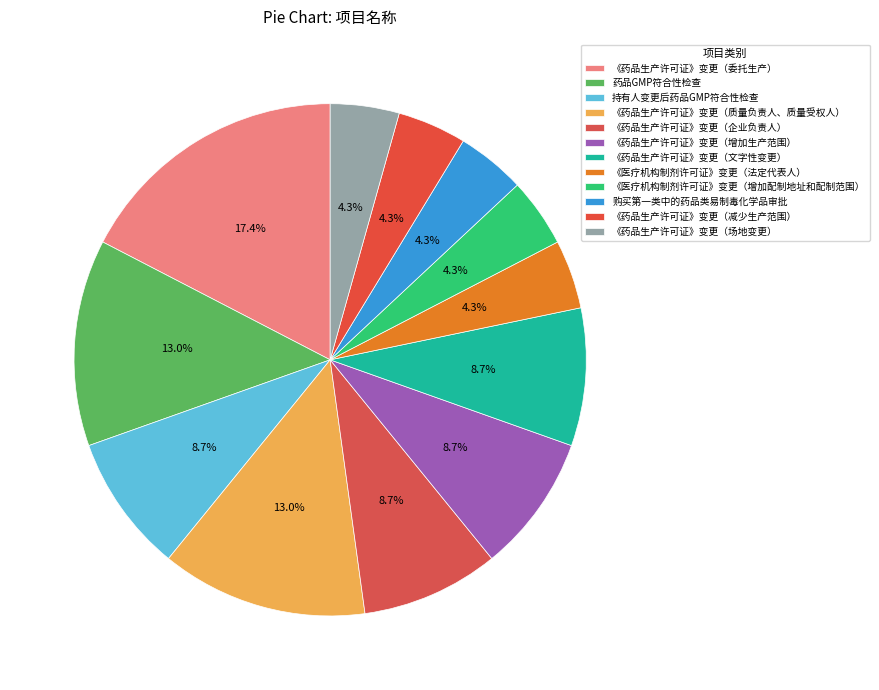

Which category has the biggest portion of the pie?

《药品生产许可证》变更（委托生产）